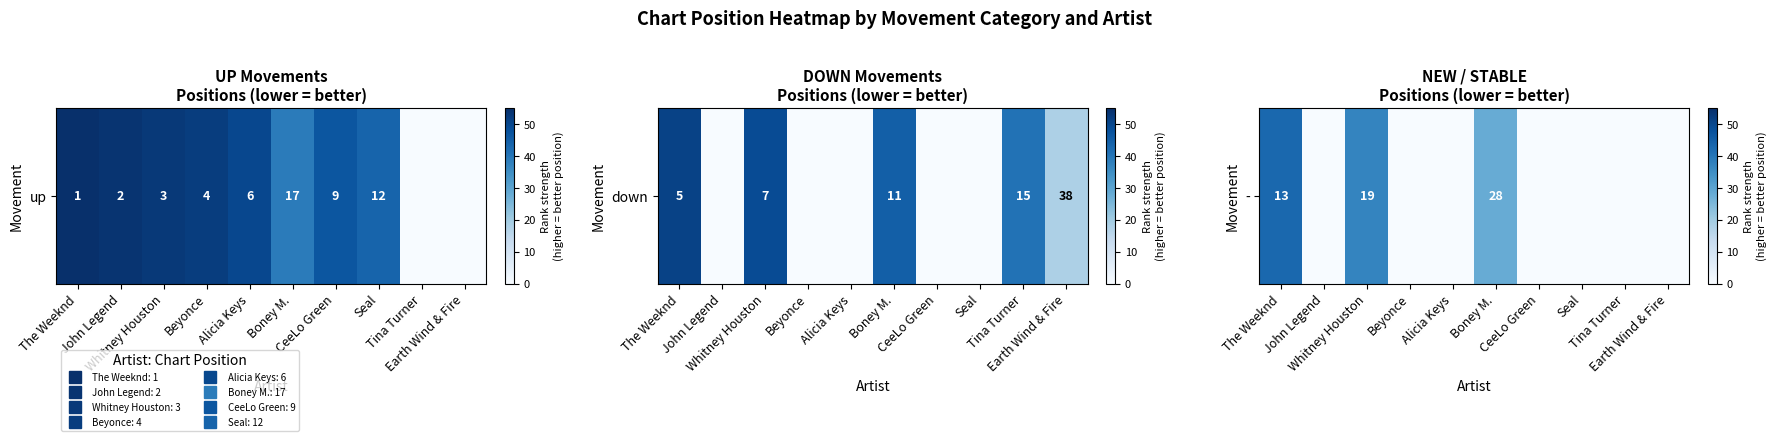

What is the maximum value shown in the chart?

43